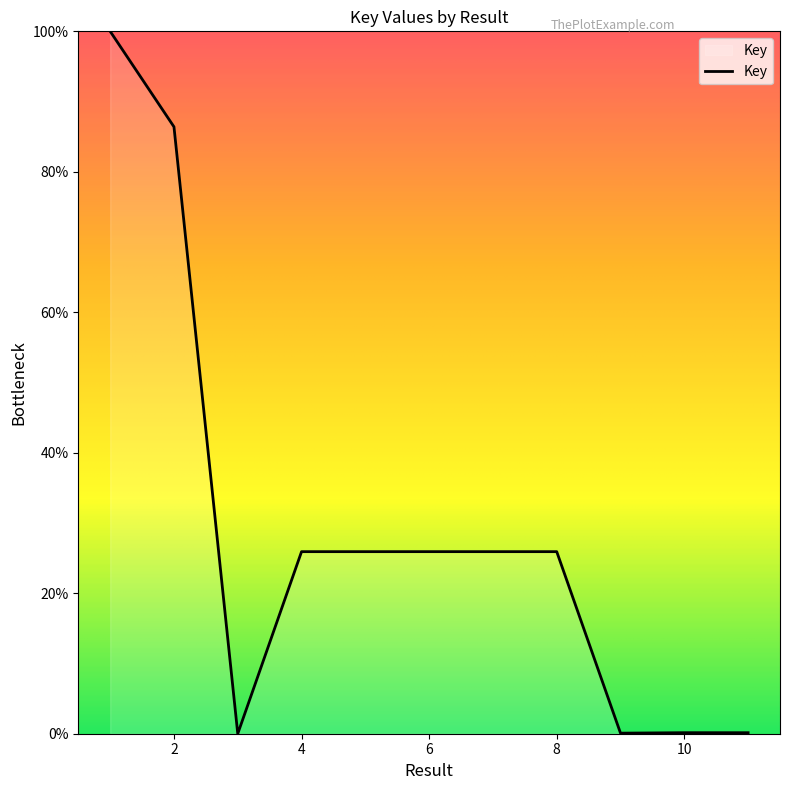

What is the average value?

28.8